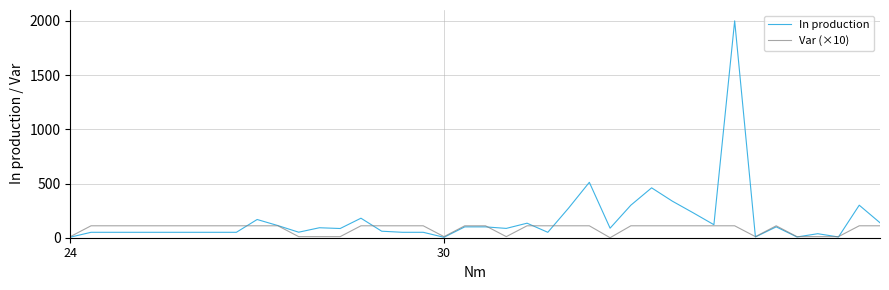

Which series has the widest spread of values?

In production